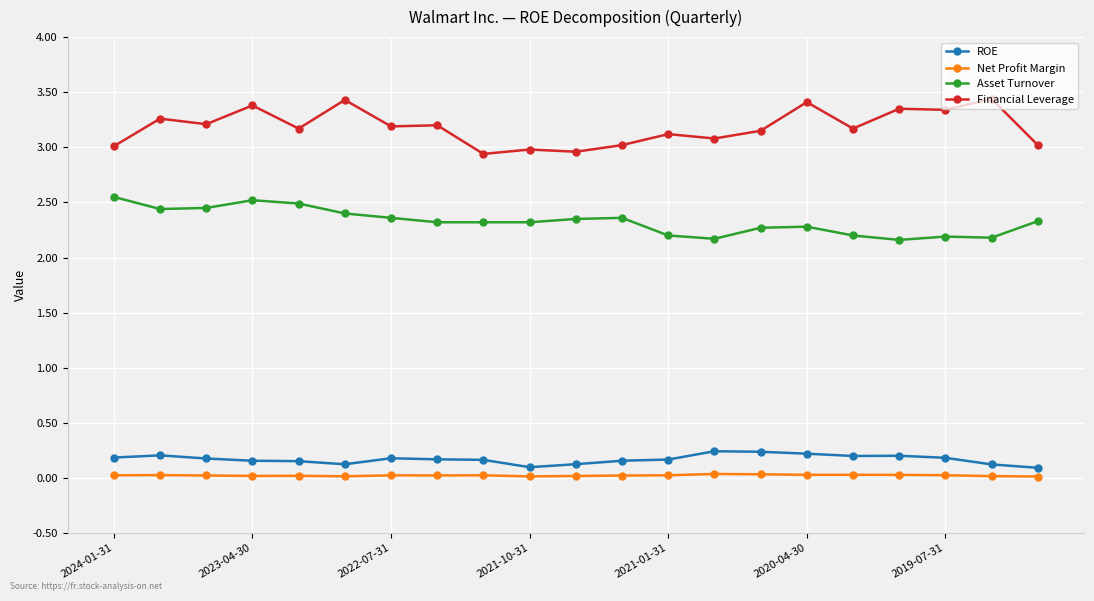

Count the number of data series in this chart.

4